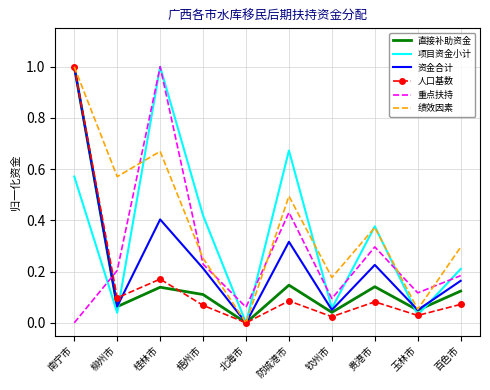

Which series changed the most between 贵港市 and 百色市?

项目资金小计